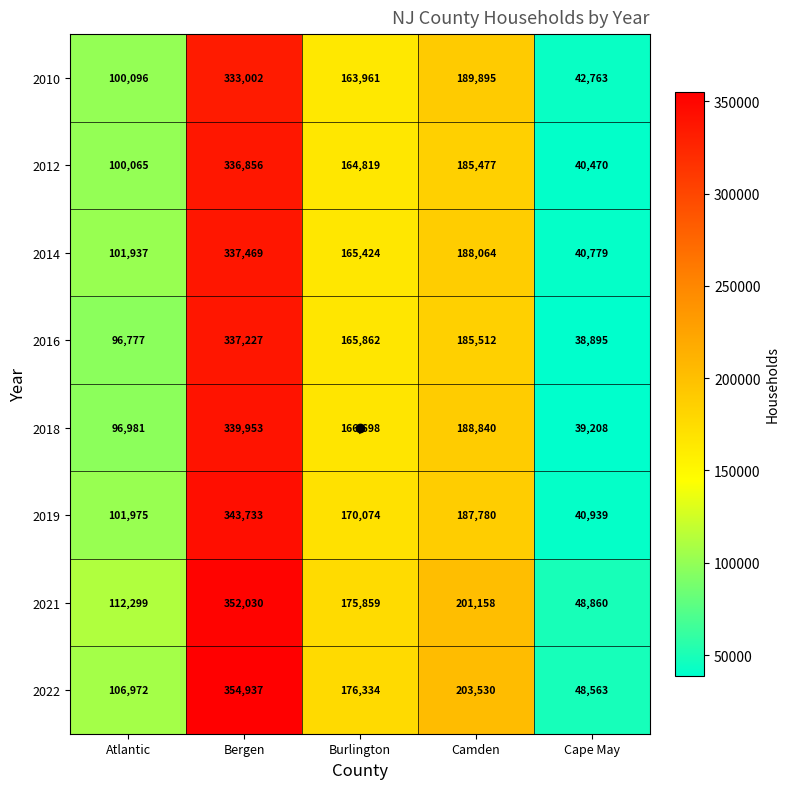

At how many categories does at least one series exceed 126063?

3